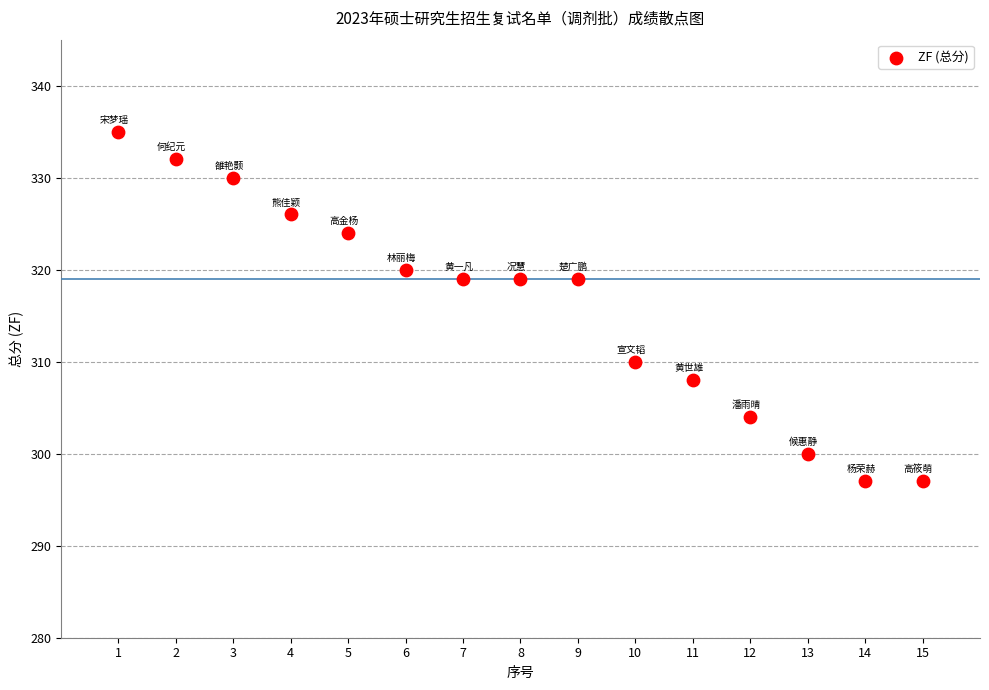

What is the range of Y values (max minus min)?

38